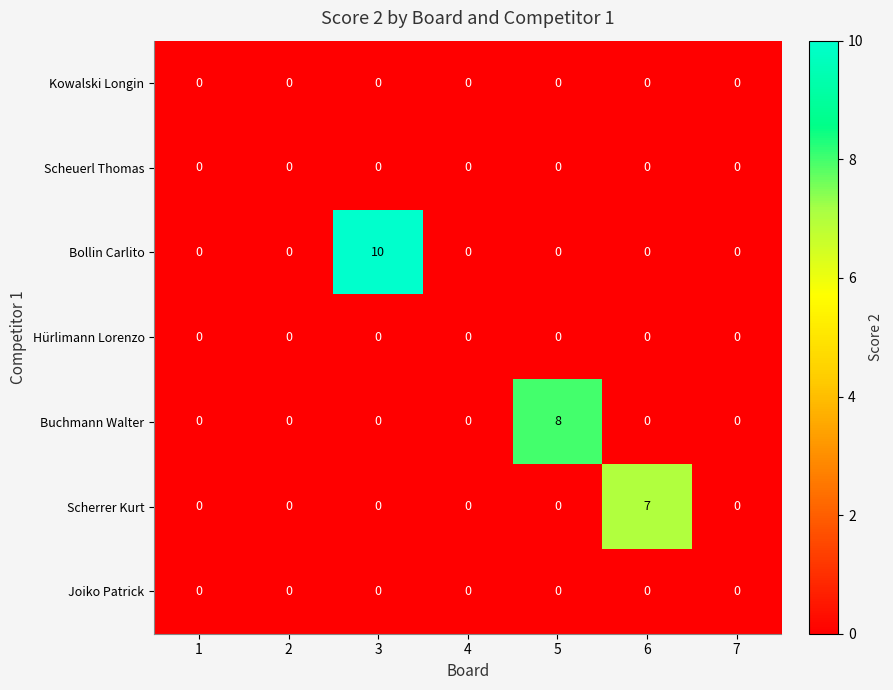

At how many categories does at least one series exceed 2?

3